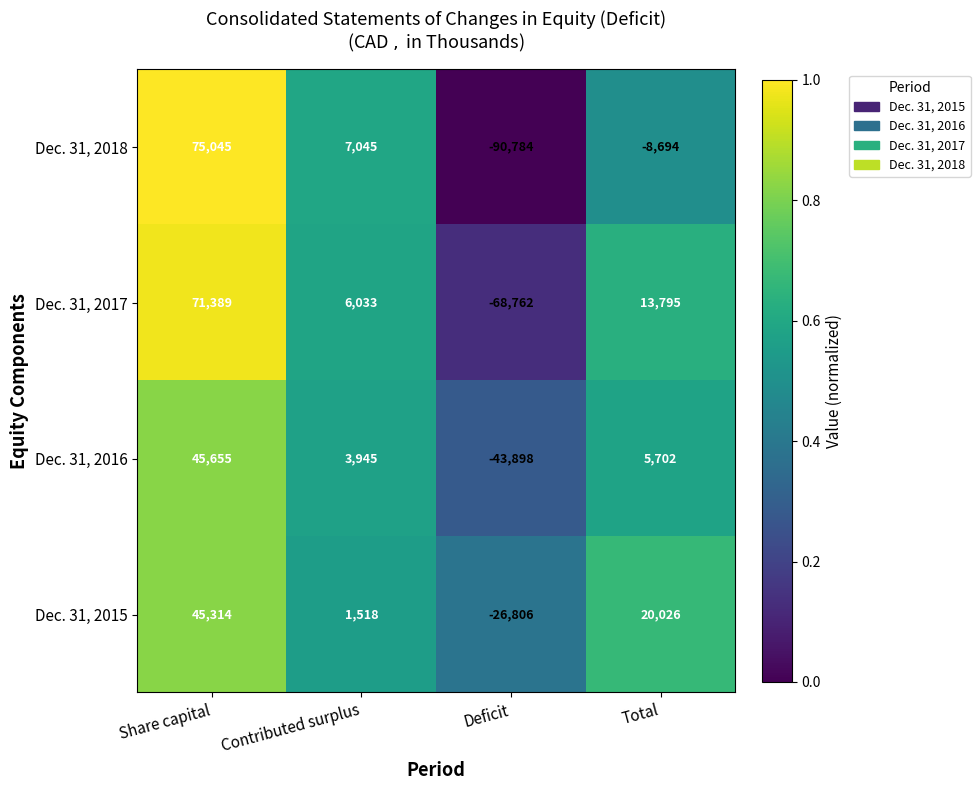

True or false: Dec. 31, 2017 has a value of 22260 at Total.

False